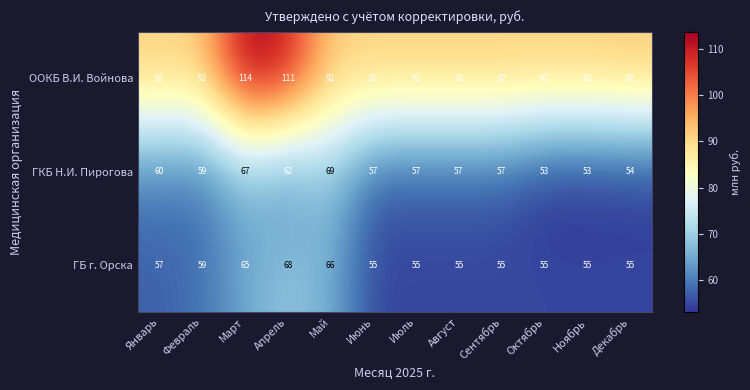

Which series has the largest total across all categories?

ООКБ В.И. Войнова